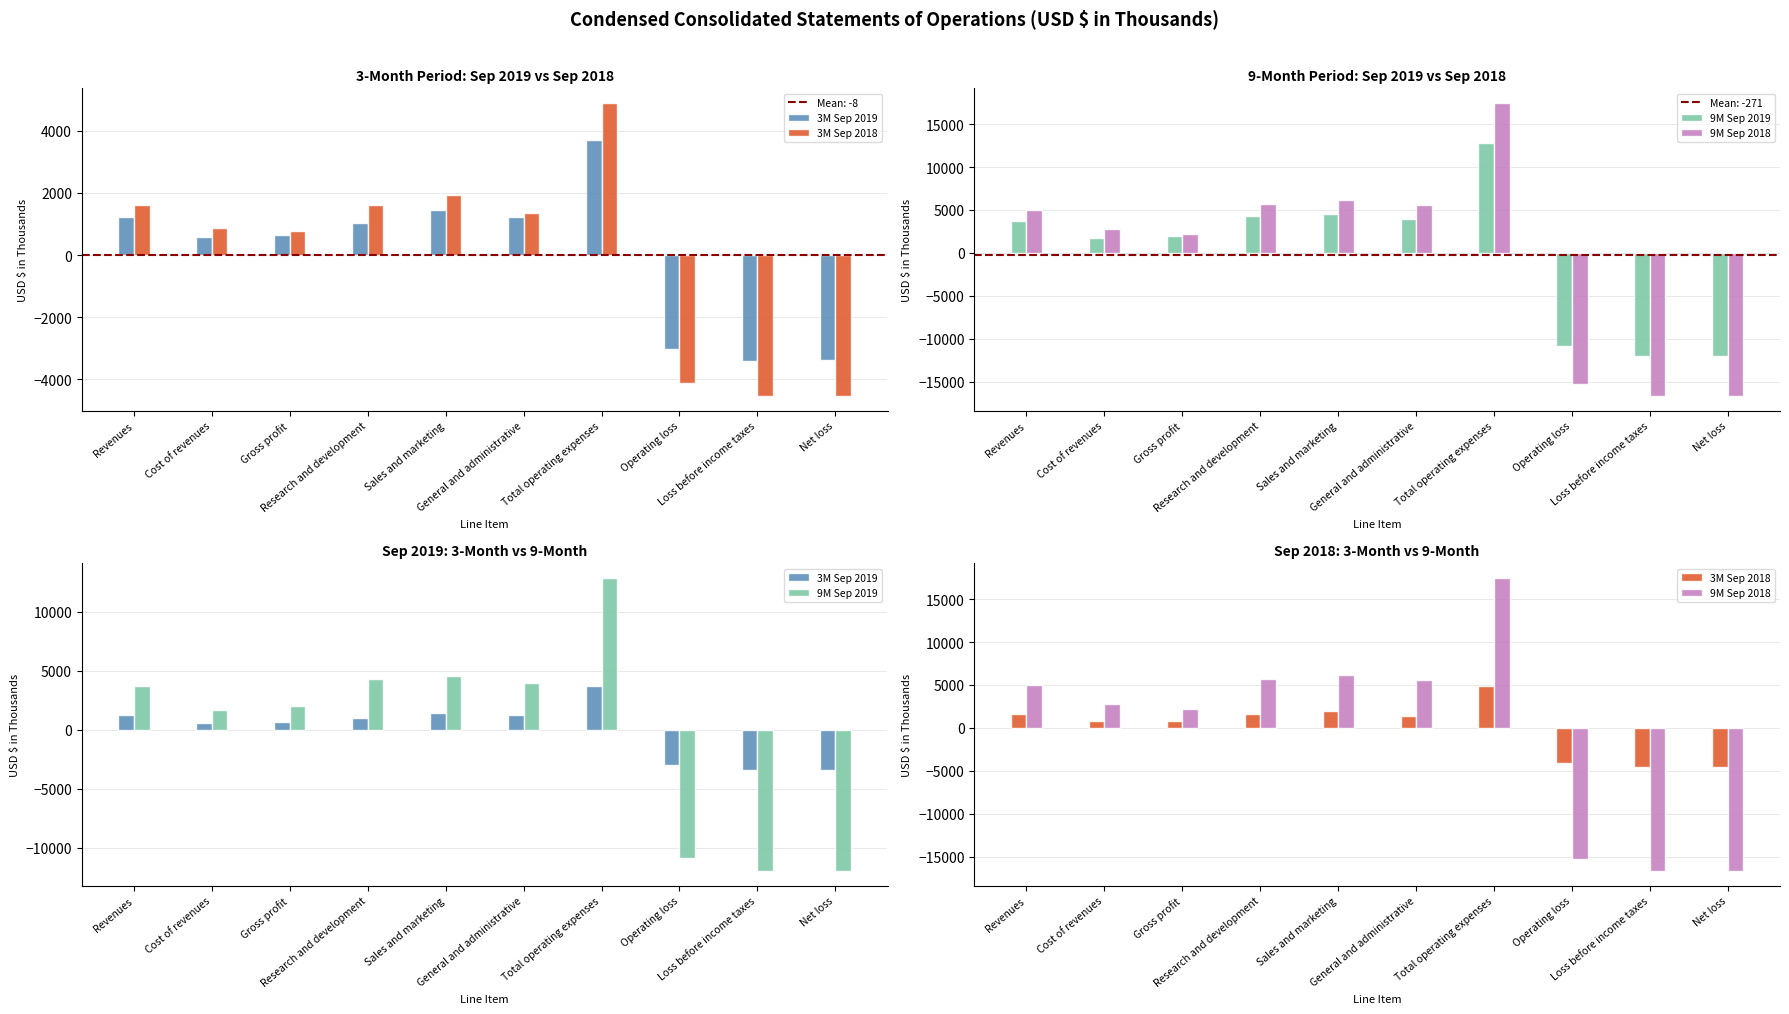

Reading right to left, transcribe all the data shown in this chart.

3M Sep 2019: -3389	-3391	-3031	3680	1209	1453	1018	649	585	1234
3M Sep 2018: -4533	-4528	-4123	4885	1362	1926	1597	762	855	1617
9M Sep 2019: -11976	-11972	-10841	12851	3988	4571	4292	2010	1682	3692
9M Sep 2018: -16657	-16653	-15241	17452	5620	6187	5645	2211	2755	4966